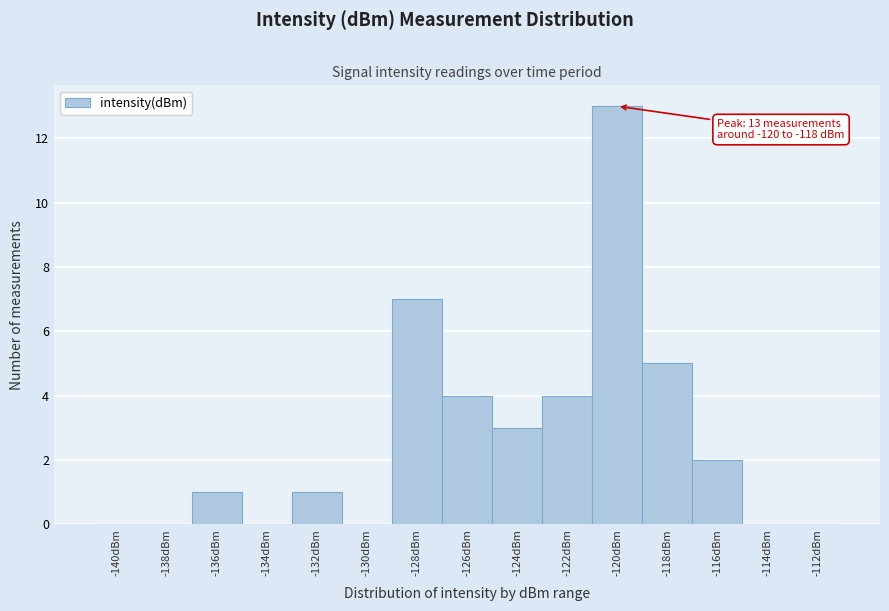

Reading left to right, extract all data points from this chart.

-140dBm=0	-138dBm=0	-136dBm=1	-134dBm=0	-132dBm=1	-130dBm=0	-128dBm=7	-126dBm=4	-124dBm=3	-122dBm=4	-120dBm=13	-118dBm=5	-116dBm=2	-114dBm=0	-112dBm=0